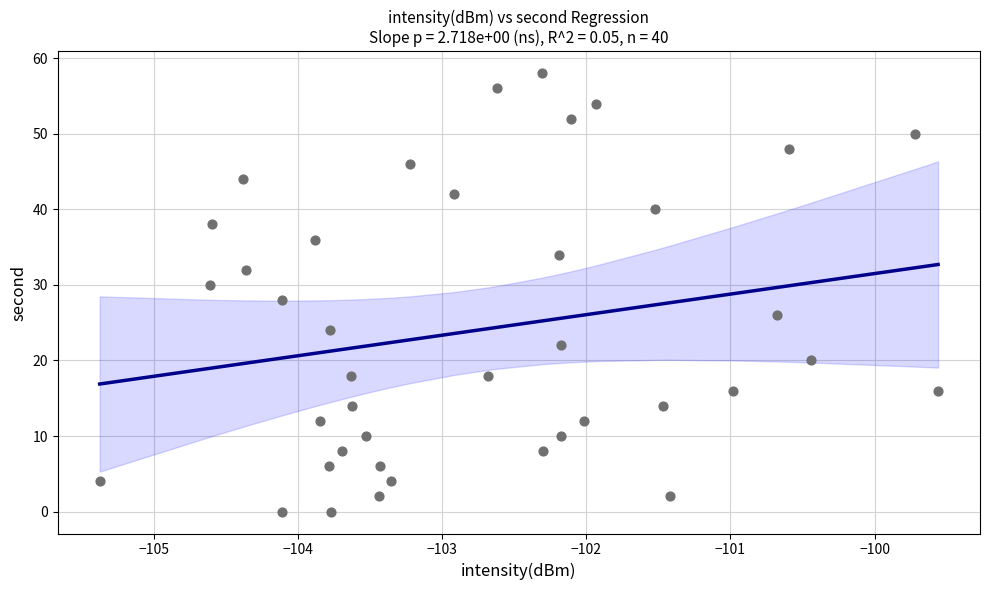

How many points are shown in the scatter plot?

40